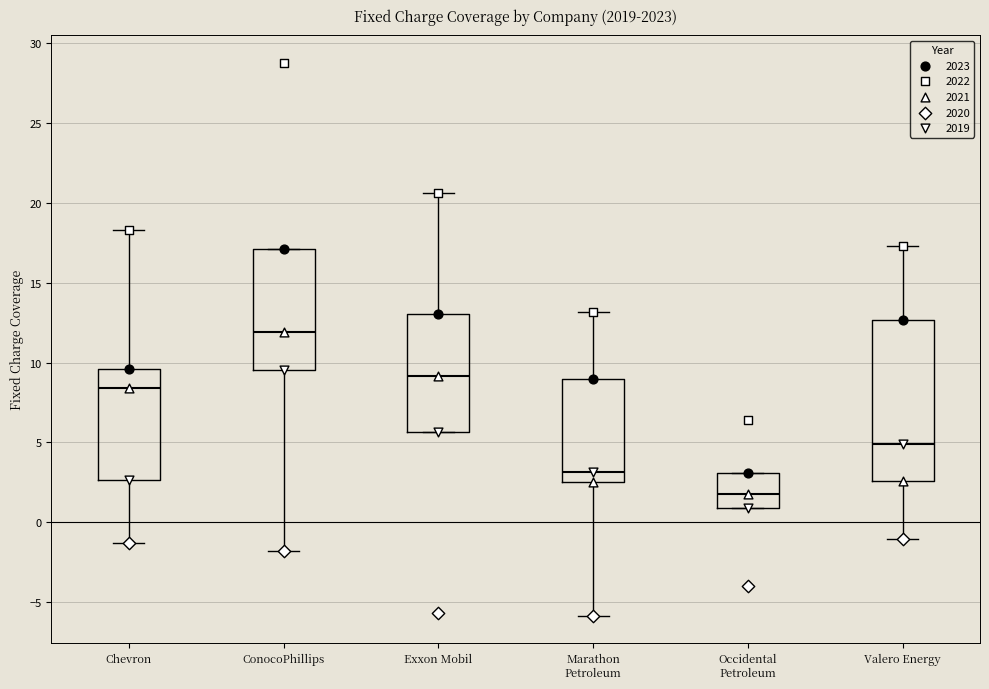

Where is the lower edge of the box for Marathon Petroleum on the y-axis? The values are not printed on the chart, so give them approximately, as read against the axis.

2.5